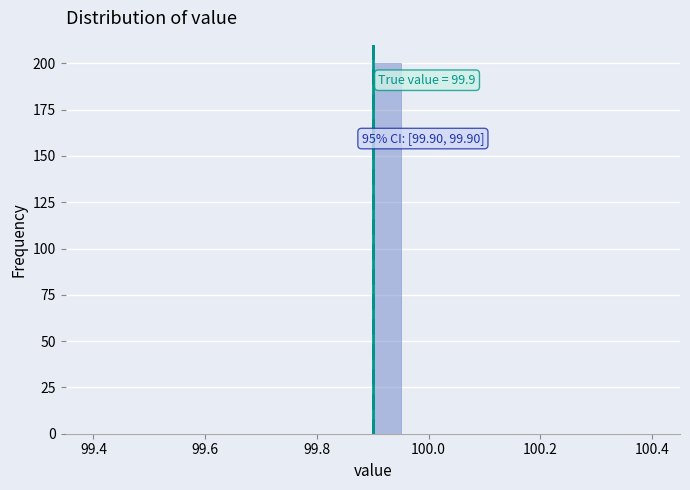

Around what value on the x-axis is the tallest bar? Give the approximate position of its centre, as read against the axis.

99.92